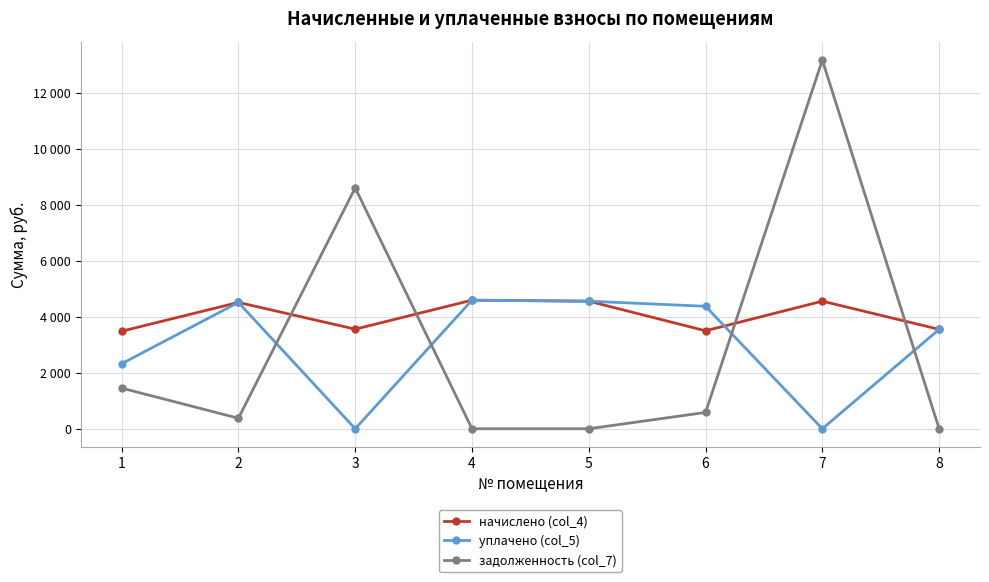

How many interior local valleys does the задолженность (col_7) series have?

1